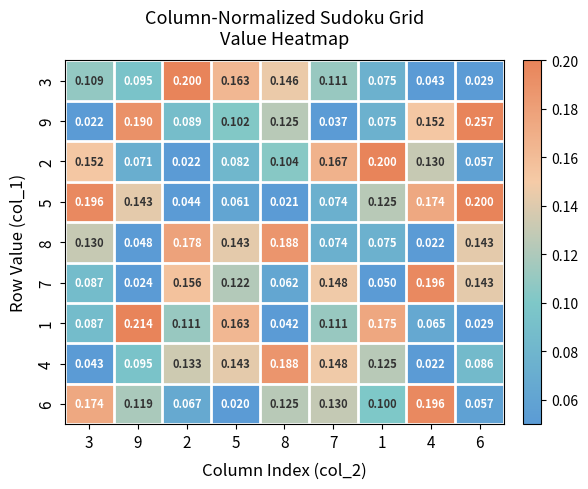

At how many categories does at least one series exceed 0?

9